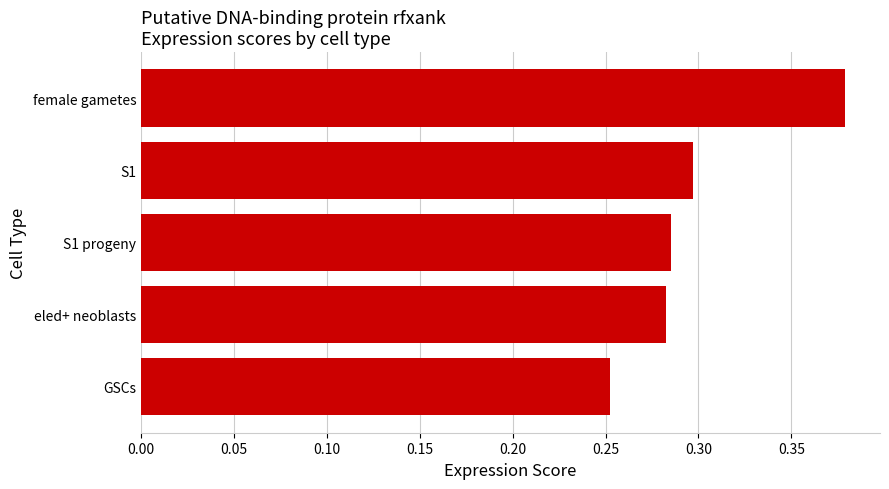

Count the values in the range 0 to 1.

5